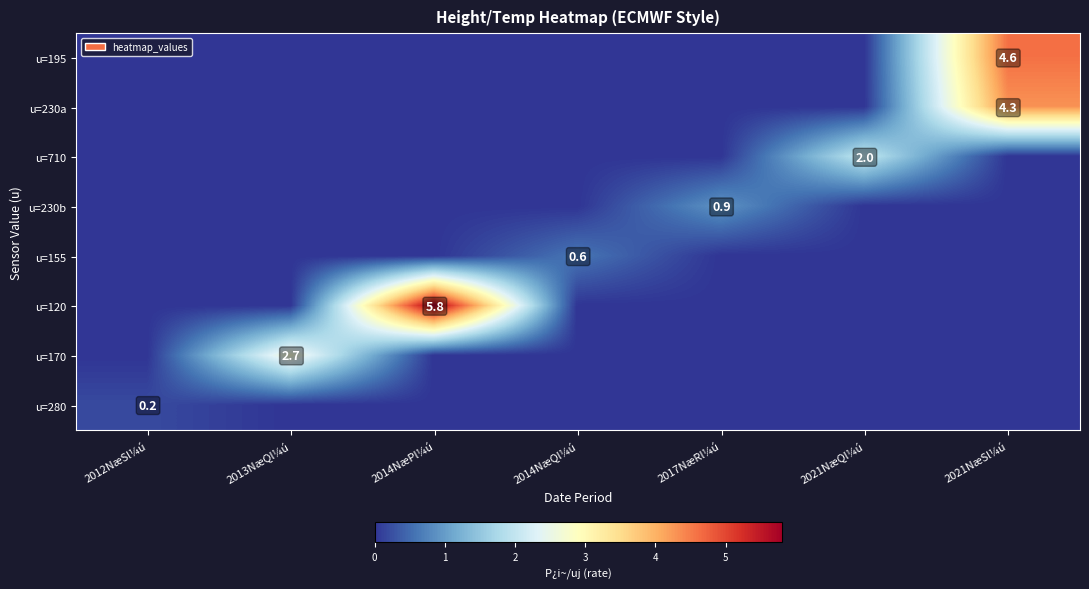

Count the number of data series in this chart.

8